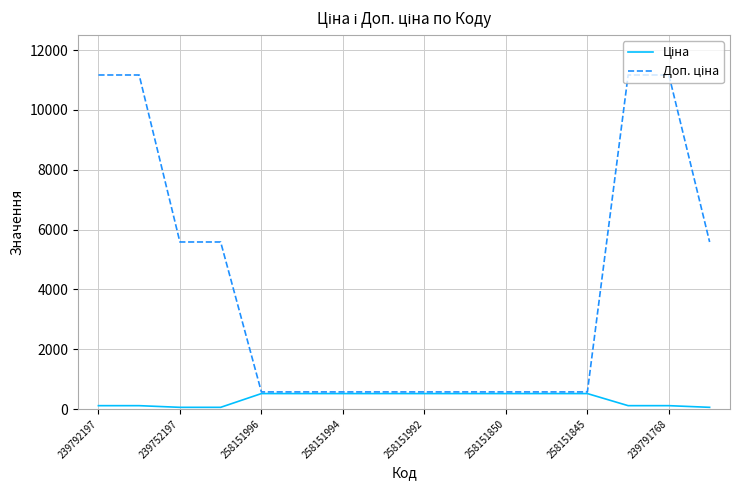

What is the greatest value displayed?

11169.0